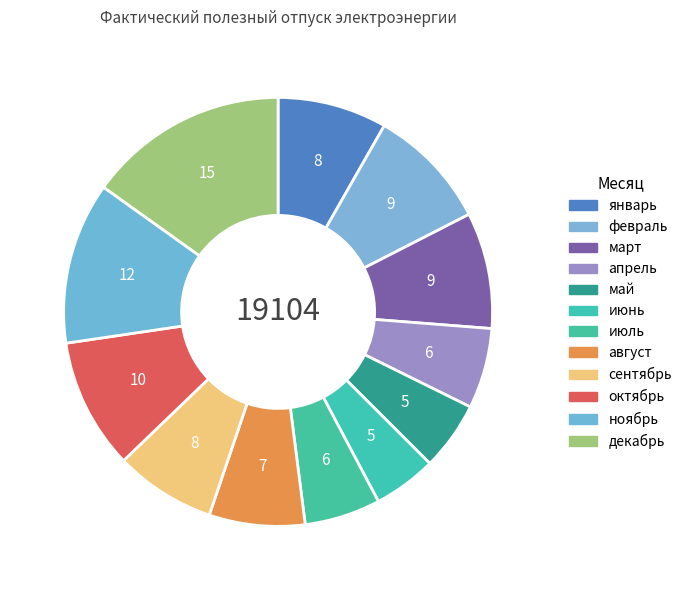

Is there any slice that represents more than half of the pie?

No